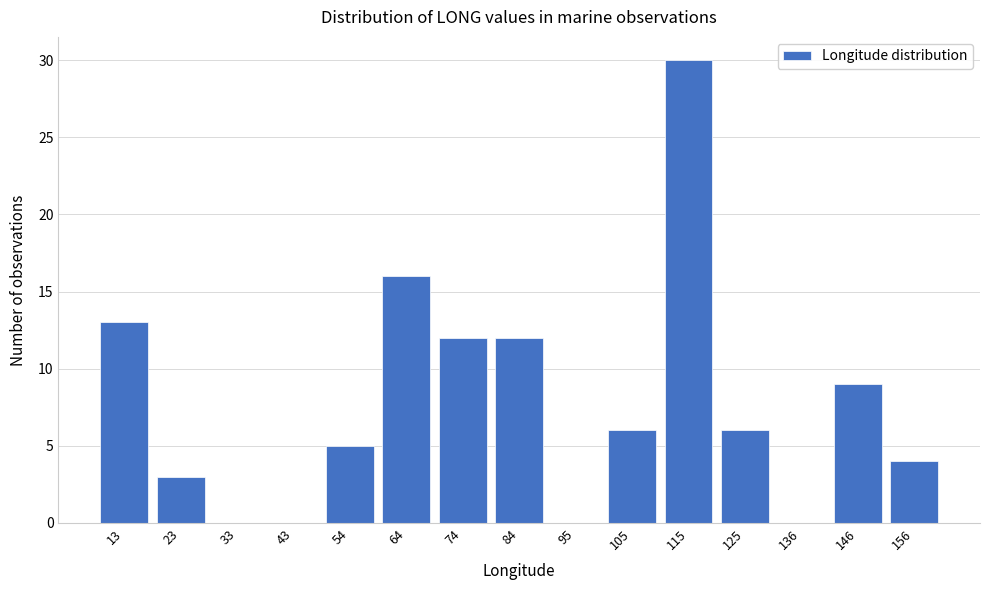

Reading left to right, transcribe all the data shown in this chart.

13=13	23=3	33=0	43=0	54=5	64=16	74=12	84=12	95=0	105=6	115=30	125=6	136=0	146=9	156=4